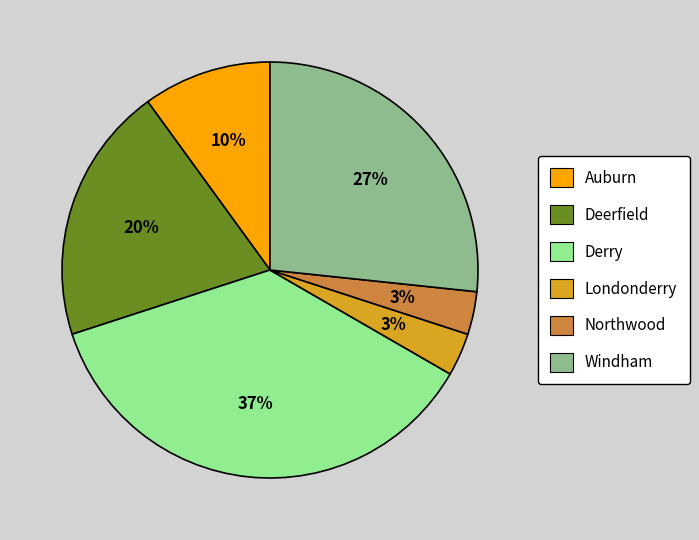

Combined, do Derry and Auburn account for over 50%?

No